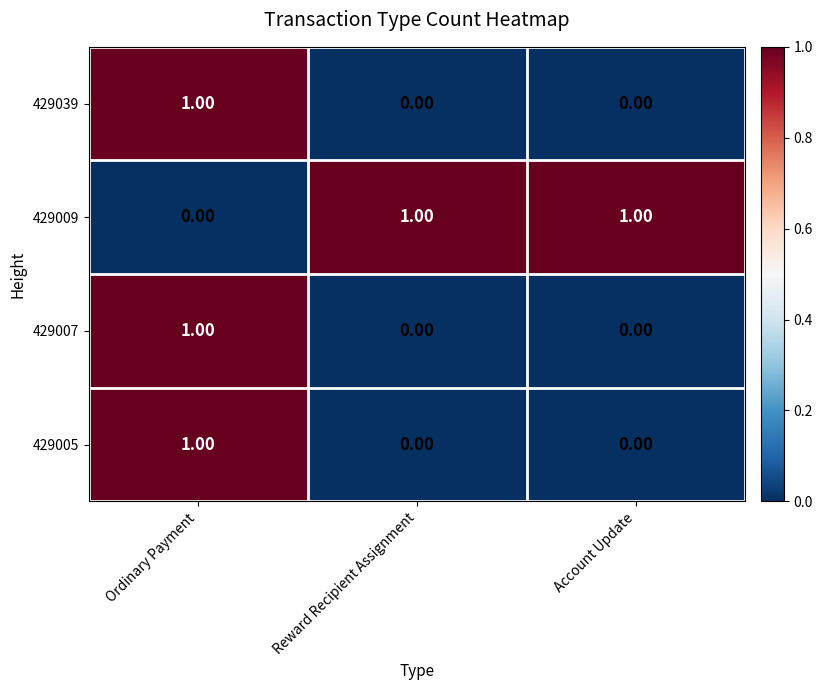

What is the spread (max minus min) of values at Ordinary Payment?

1